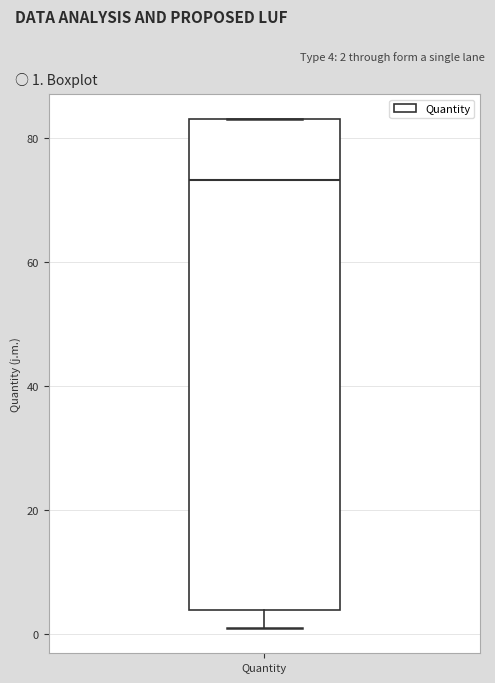

Transcribe this box plot: give where the median line is, the range the box spans, and where the two whiskers end, as read against the y-axis. The values are not printed on the chart, so give them approximately, as read against the axis.

median 74, box 4 to 82, whiskers 2 to 82